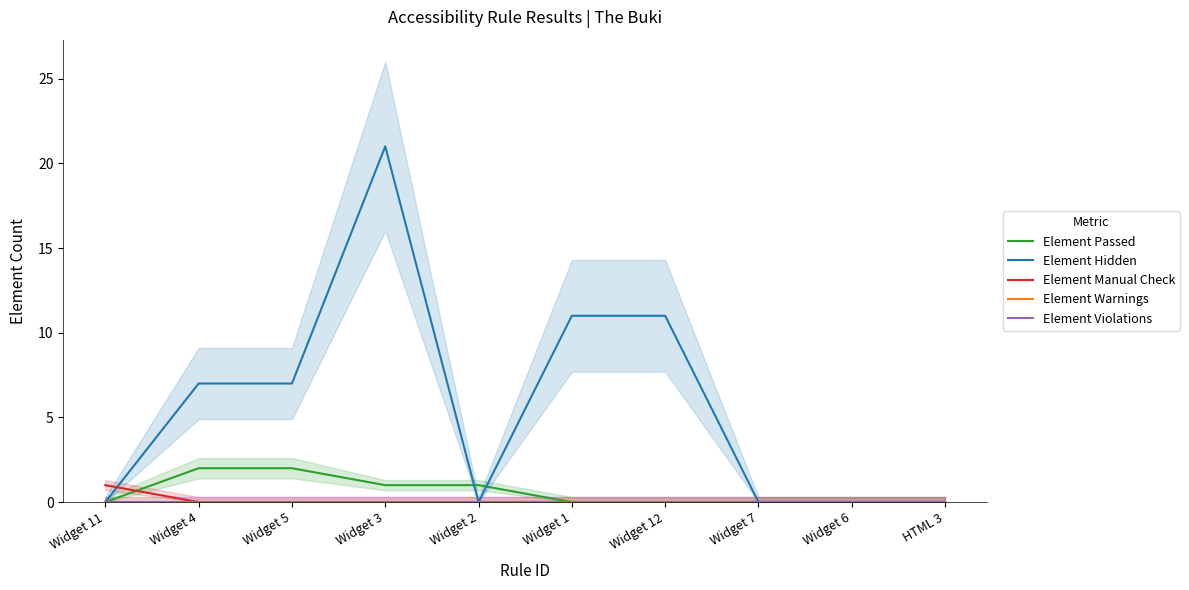

What position from the left is Widget 4?

2